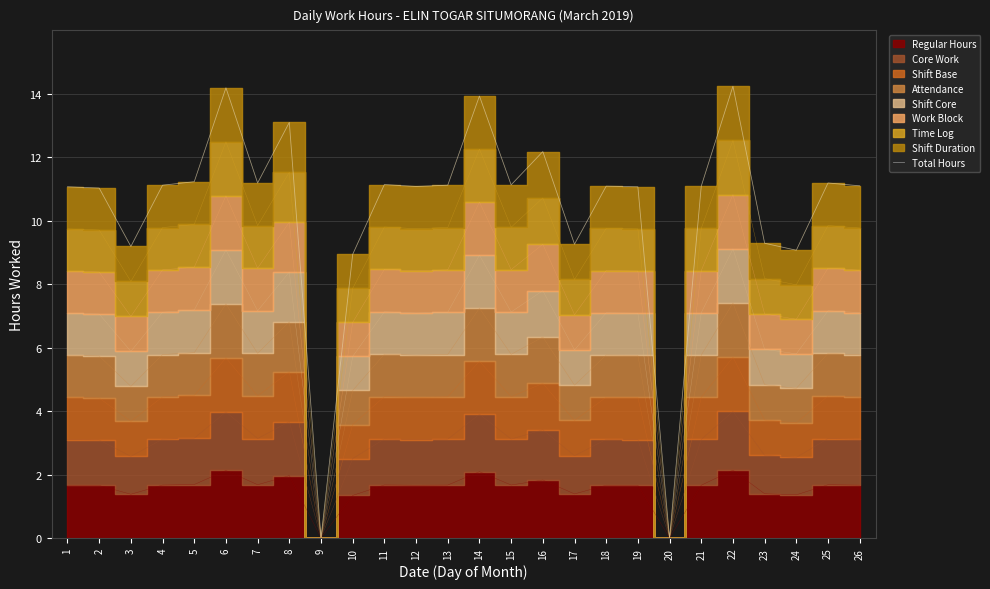

True or false: the data has more than 1 interior local peaks.

True